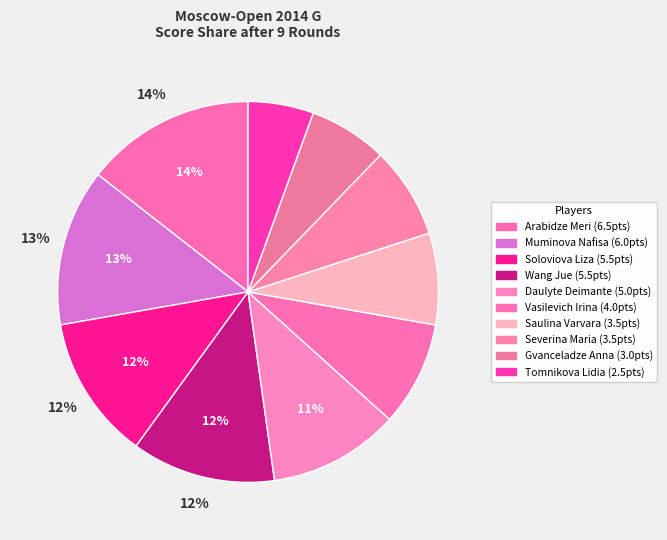

To the nearest percent, what is the combined percentage of Saulina Varvara and Wang Jue?

20%